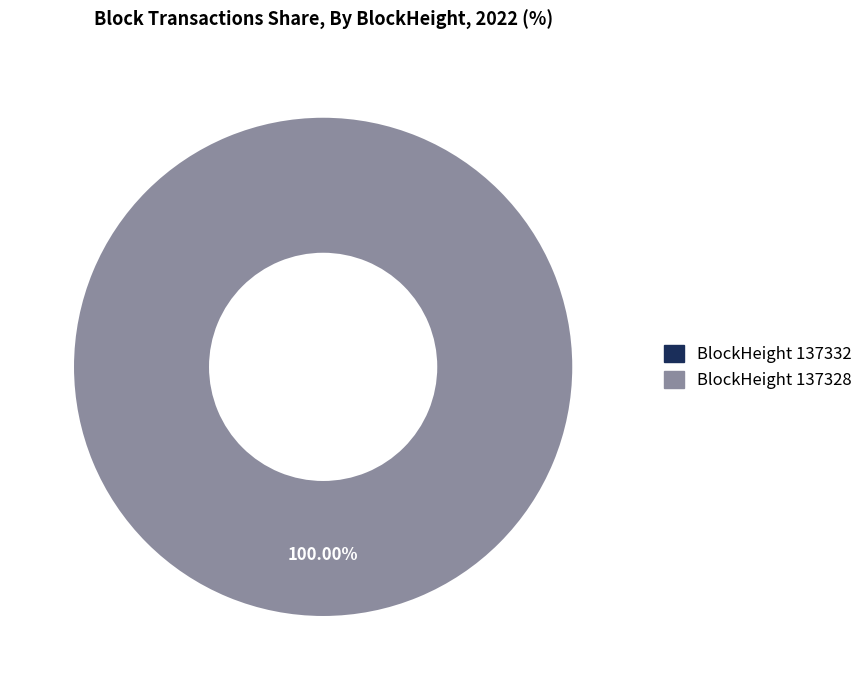

Is it true that 137332 is 0% of the pie?

True